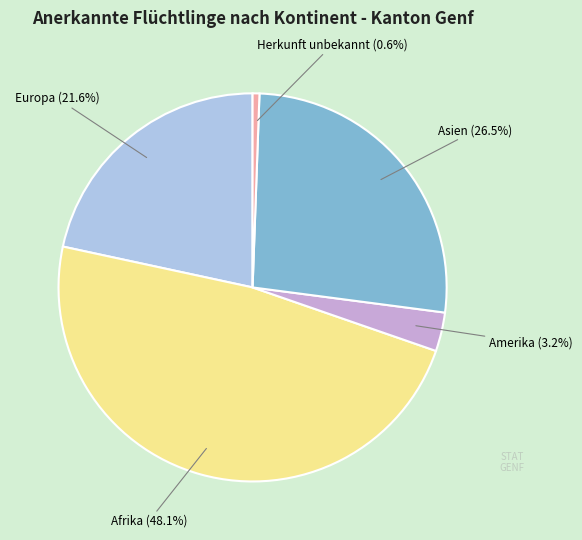

Is there a majority slice in this chart?

No